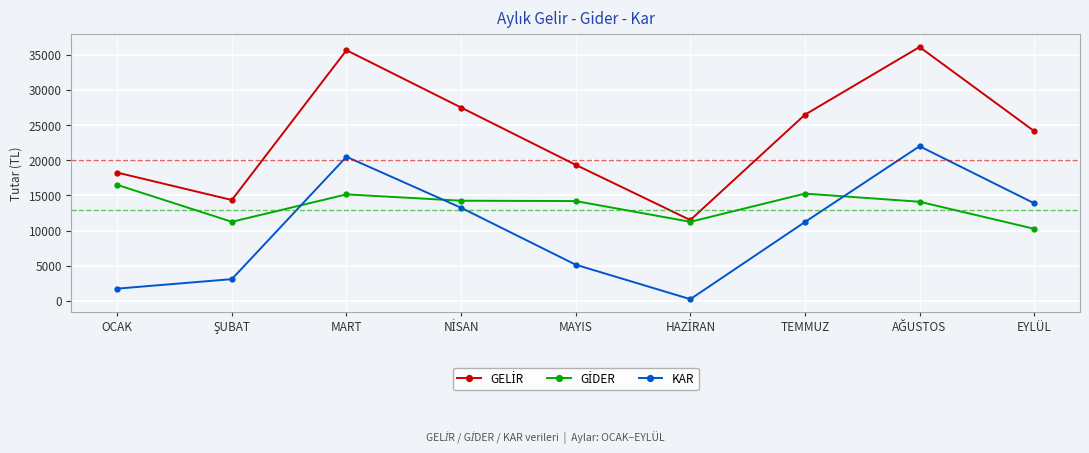

What is the highest value of the KAR series?

22000